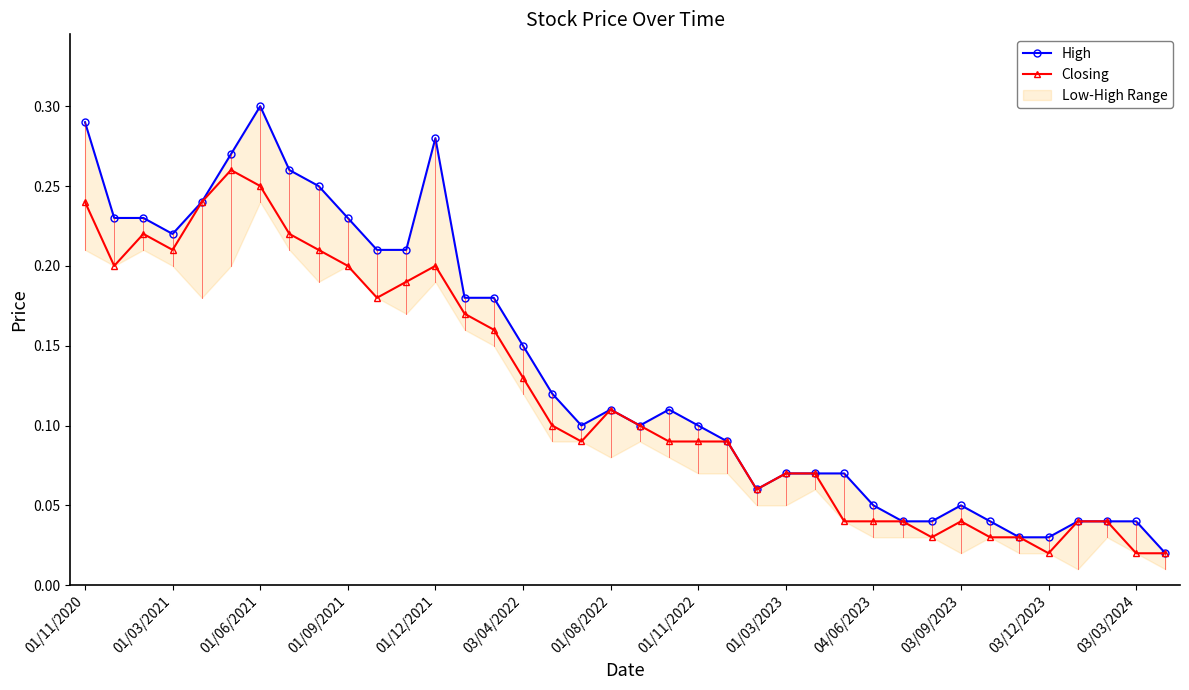

How many data points does each series have?

38